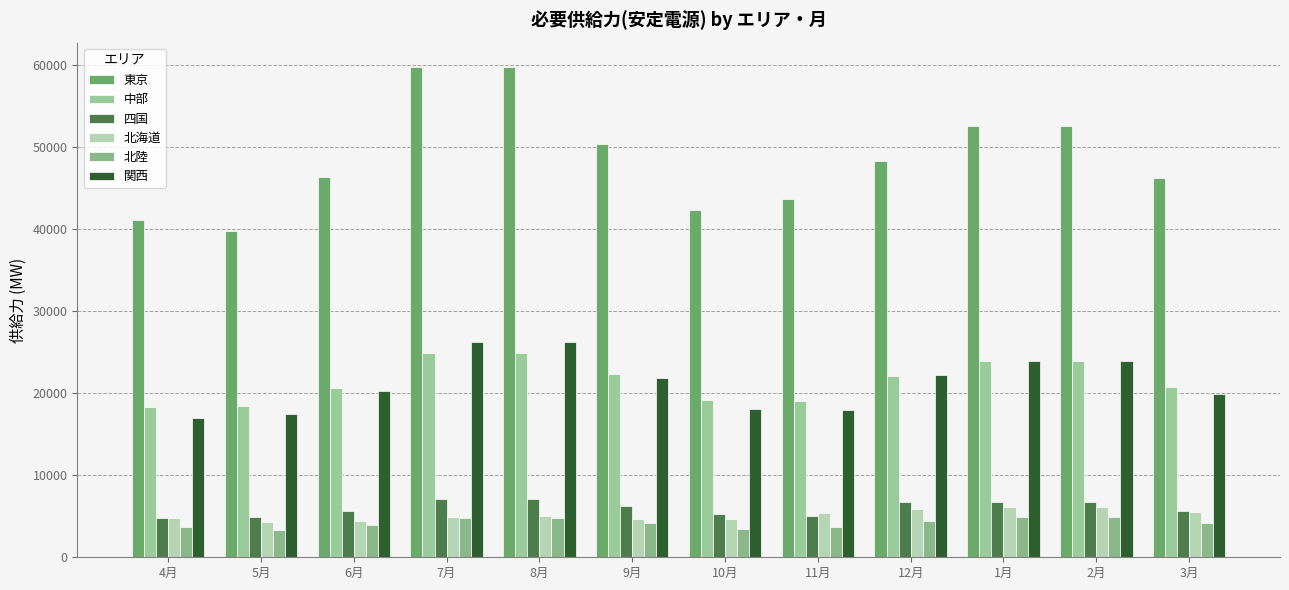

What are all the series names shown in the legend?

東京, 中部, 四国, 北海道, 北陸, 関西